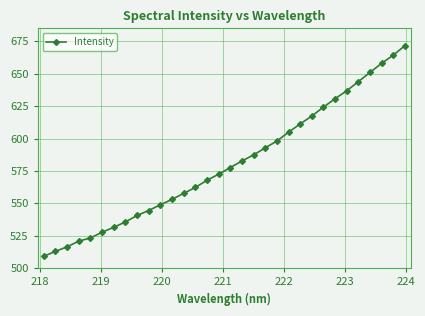

What is the value of the 11th point from the left?

548.9